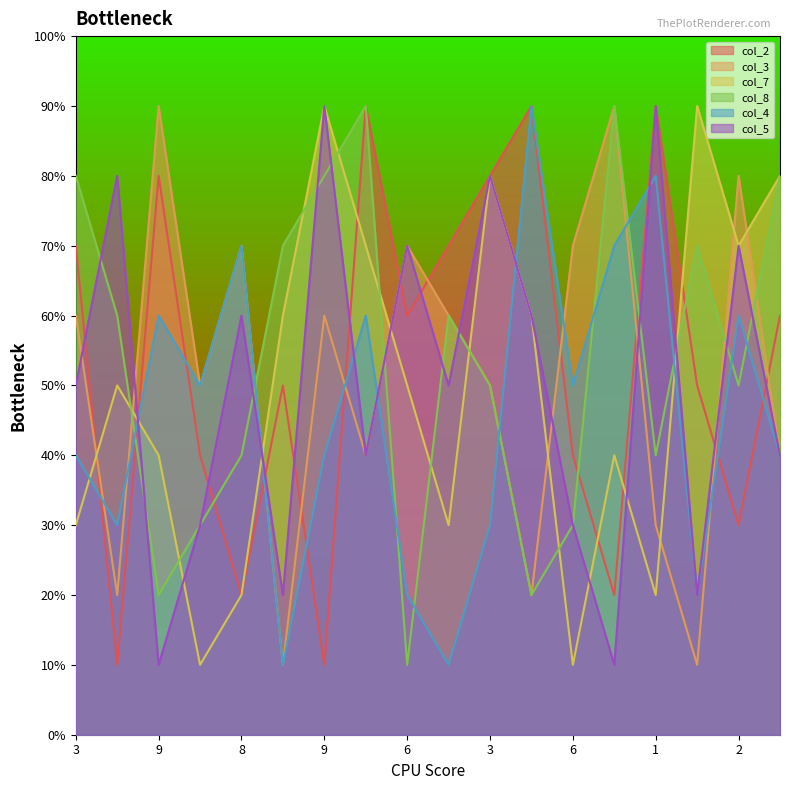

At which label does col_3 reach its minimum?

2